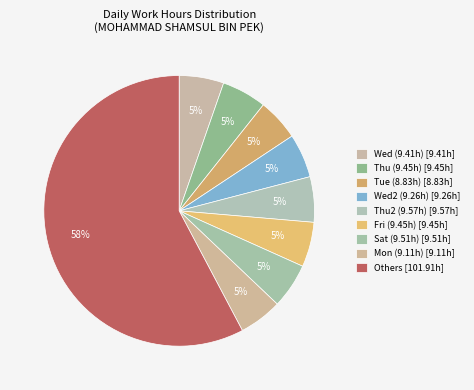

Count the number of slices in the pie.

9